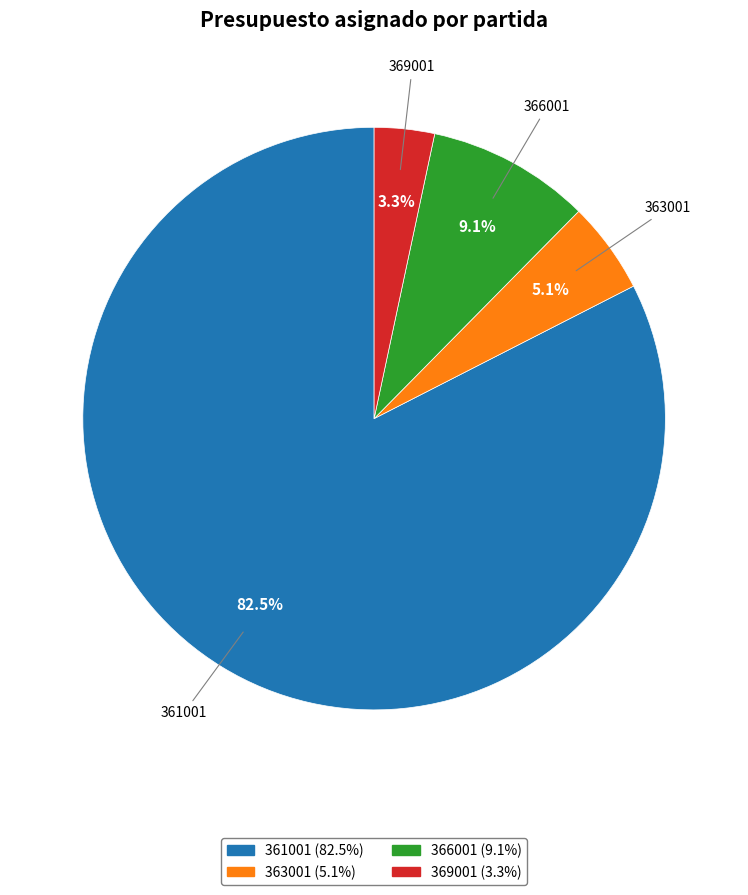

Approximately how many times larger is the value at 361001 compared to 366001?

9.1